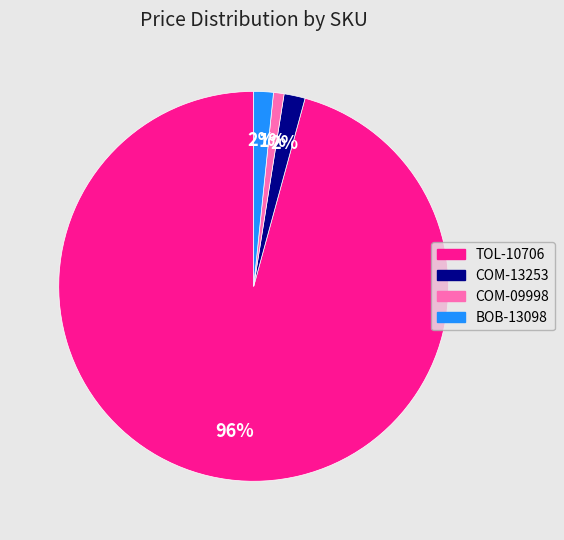

Which category accounts for the majority?

TOL-10706